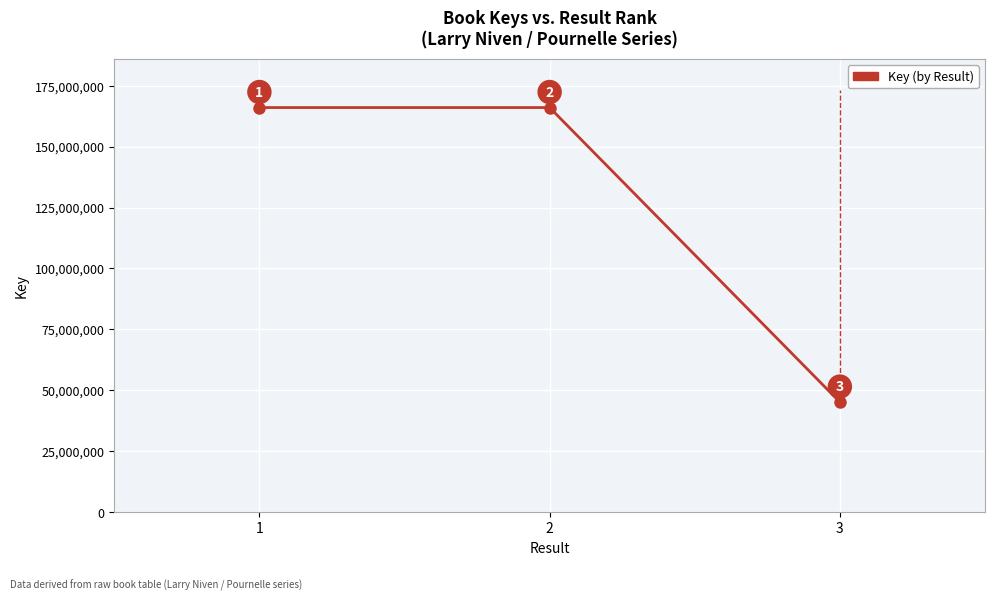

What is the difference between the values at 1 and 2?

524